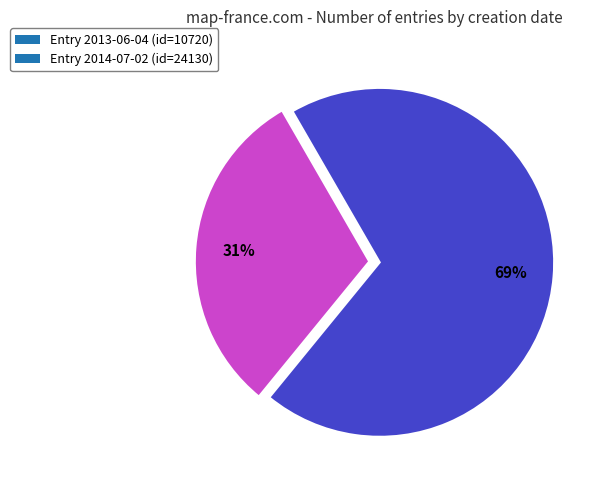

To the nearest percent, what is the difference between the largest and smallest slice percentages?

38%